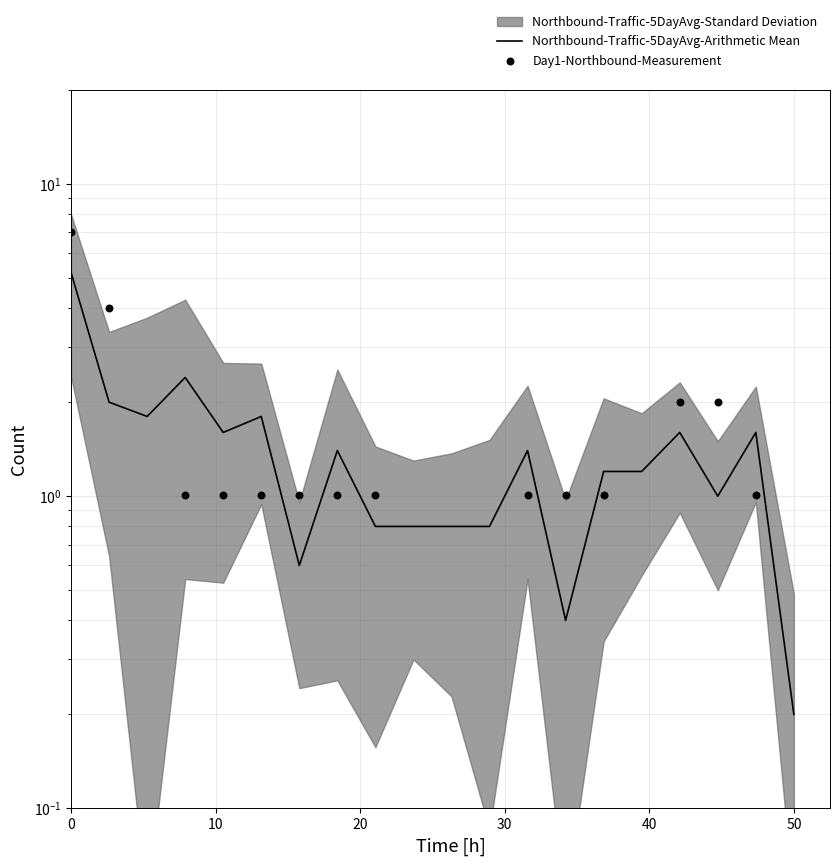

At how many categories does at least one series exceed 1?

16